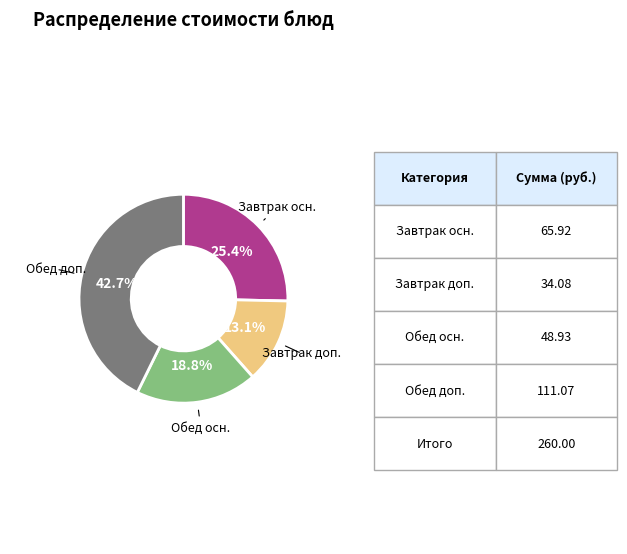

To the nearest percent, what is the average slice percentage?

25%